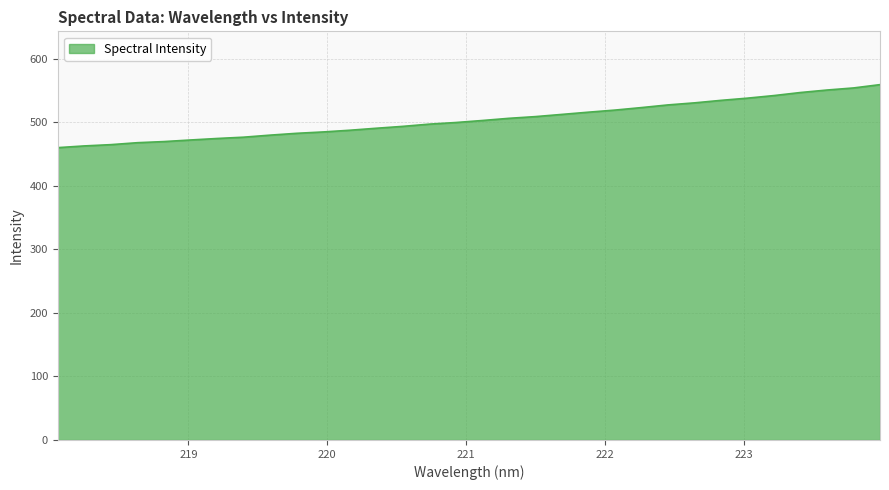

Count the number of values greater than 502.

16